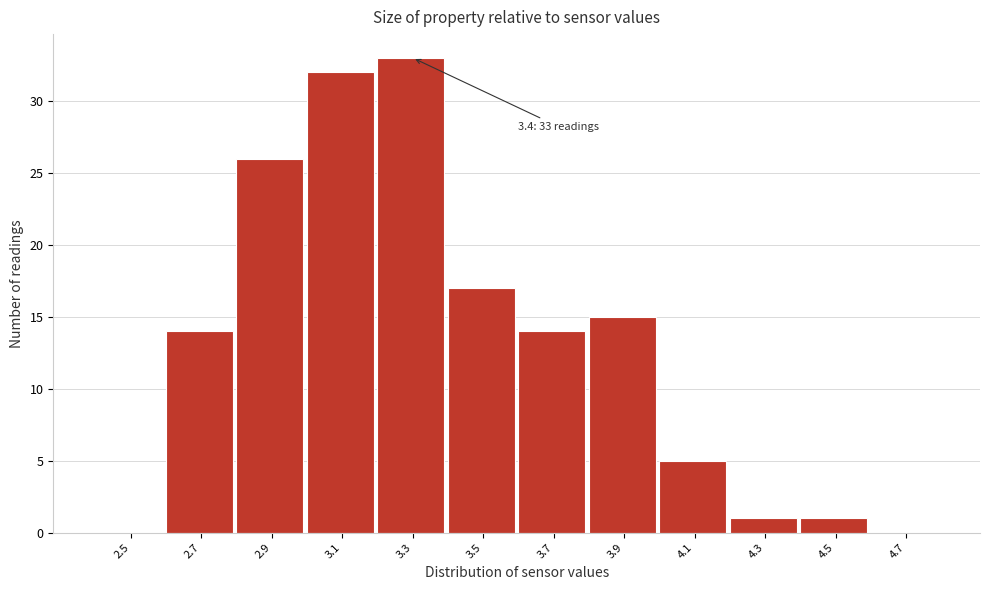

Reading left to right, transcribe all the data shown in this chart.

2.5=0	2.7=14	2.9=26	3.1=32	3.3=33	3.5=17	3.7=14	3.9=15	4.1=5	4.3=1	4.5=1	4.7=0